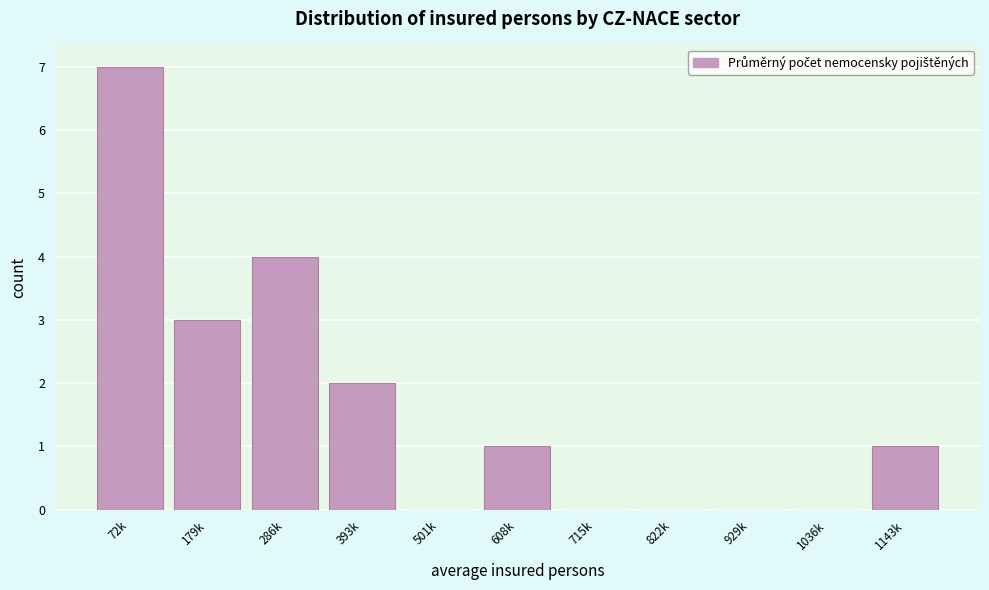

Reading left to right, extract all data points from this chart.

72k=7	179k=3	286k=4	393k=2	501k=0	608k=1	715k=0	822k=0	929k=0	1036k=0	1143k=1